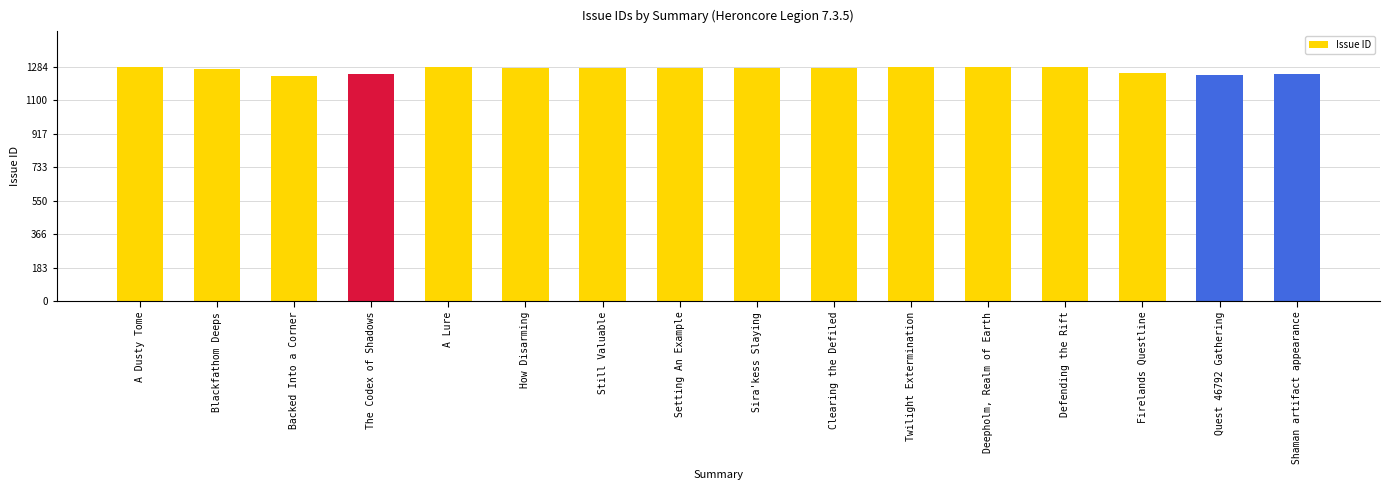

What is the smallest value displayed?

1234